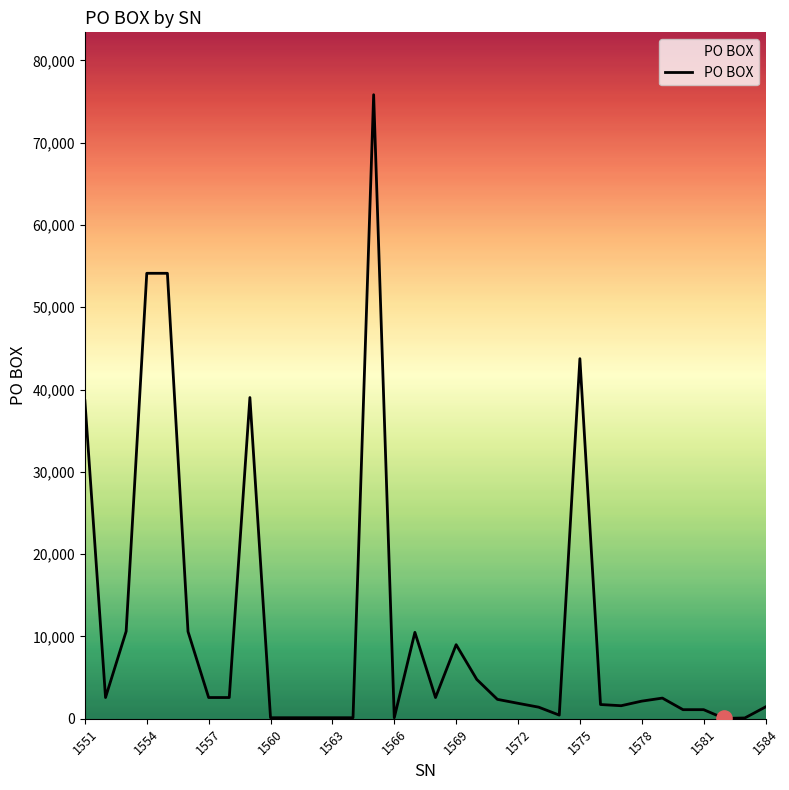

What is the greatest value displayed?

75829